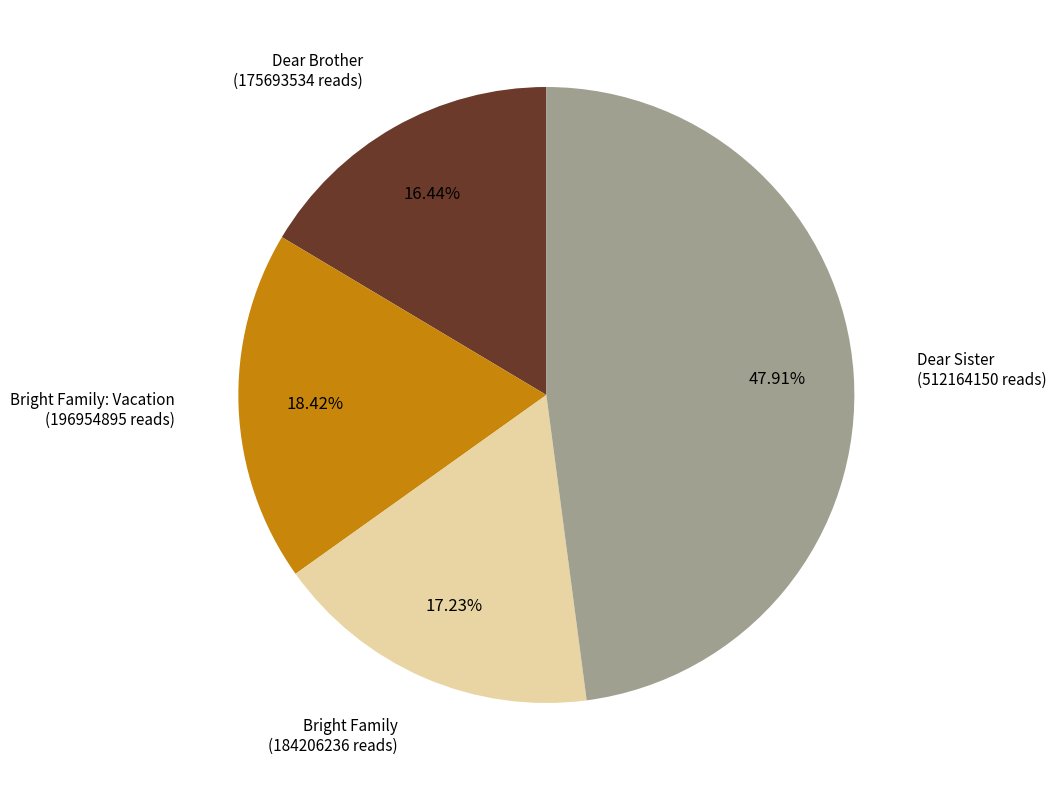

Is there any slice that represents more than half of the pie?

No